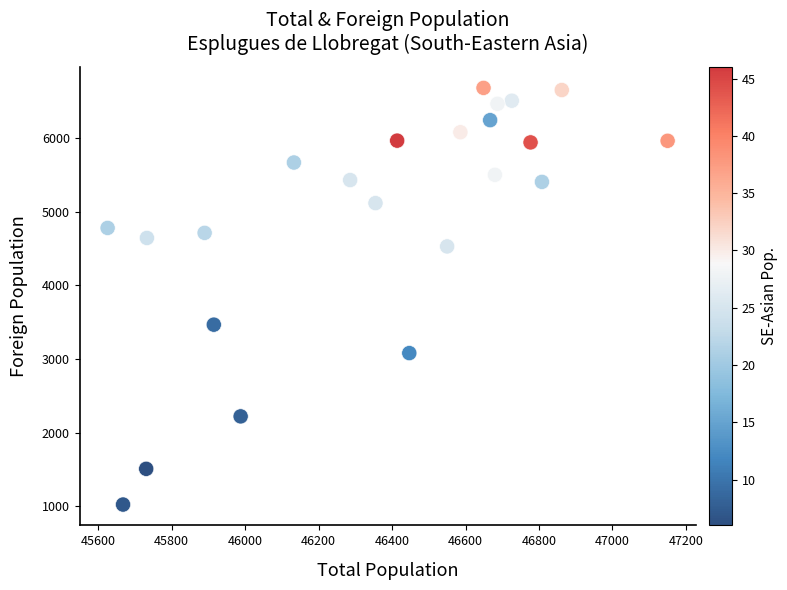

What is the range of Y values (max minus min)?

5656